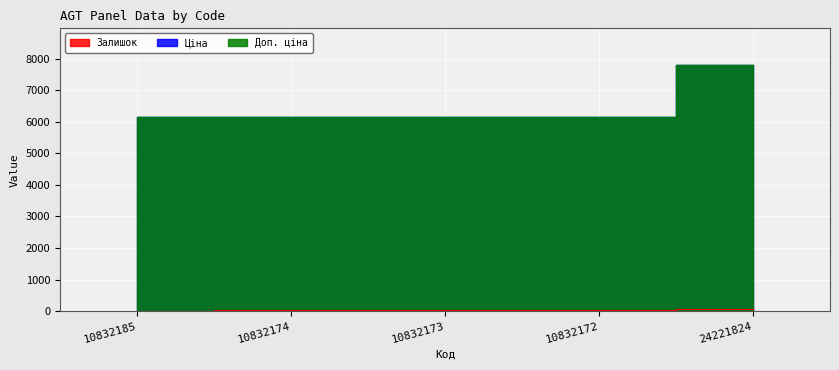

List the series in order of their peak value, lowest first.

Залишок, Ціна, Доп. ціна